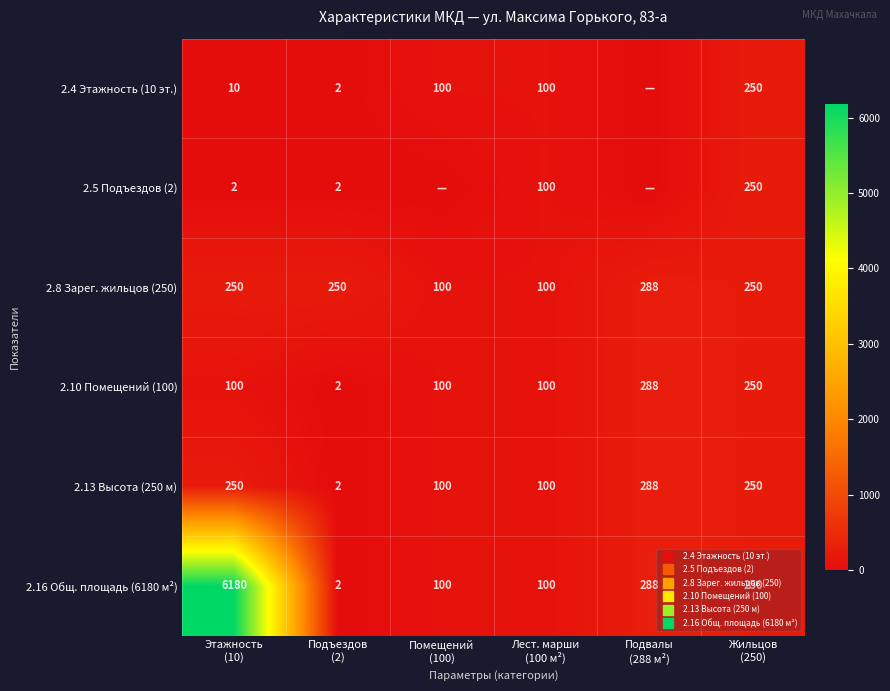

What is the sum of the 2.10 Помещений (100) values at Подвалы (288 м²) and Жильцов (250)?

538